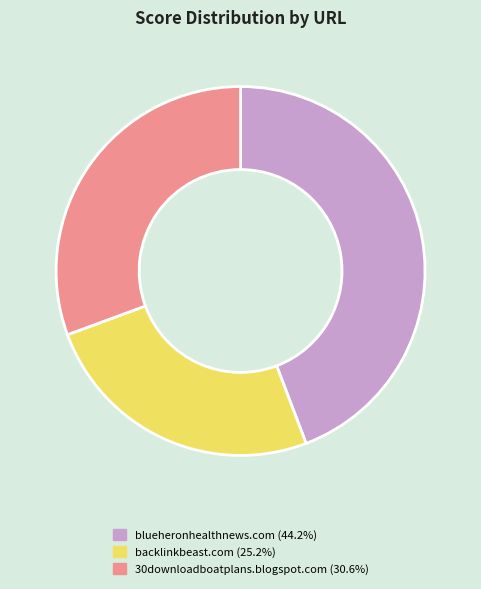

Combined, do backlinkbeast.com (25.2%) and 30downloadboatplans.blogspot.com (30.6%) account for over 50%?

Yes